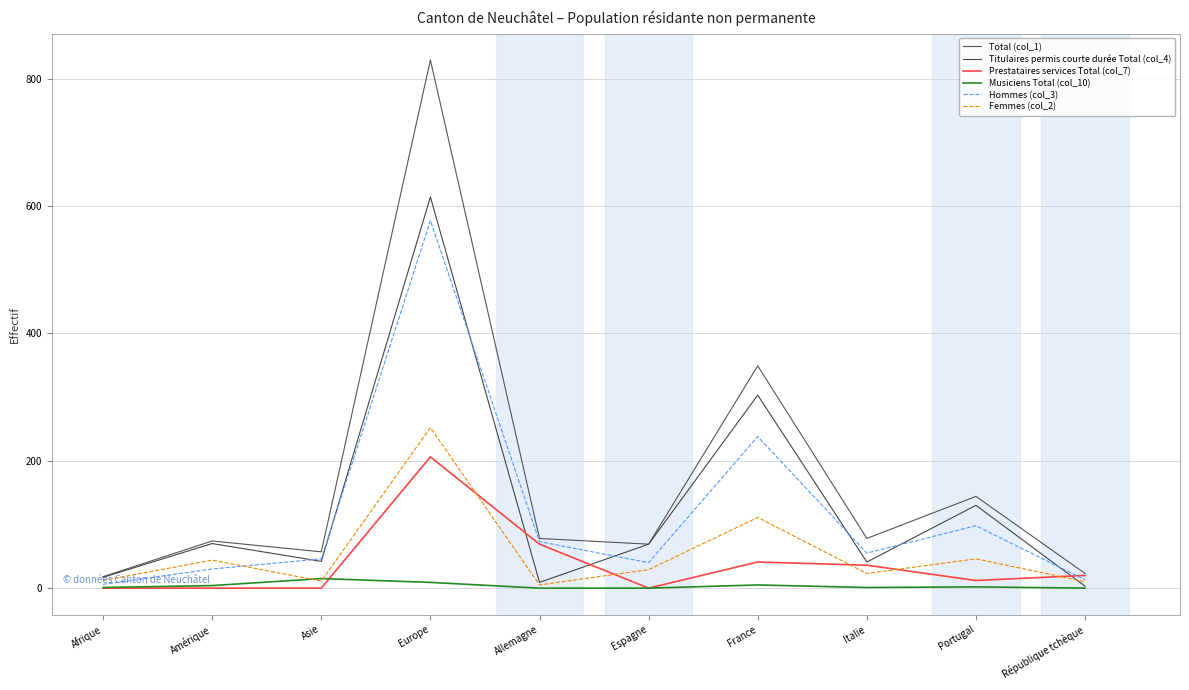

True or false: Titulaires permis courte durée Total (col_4) has a value of 10 at Italie.

False